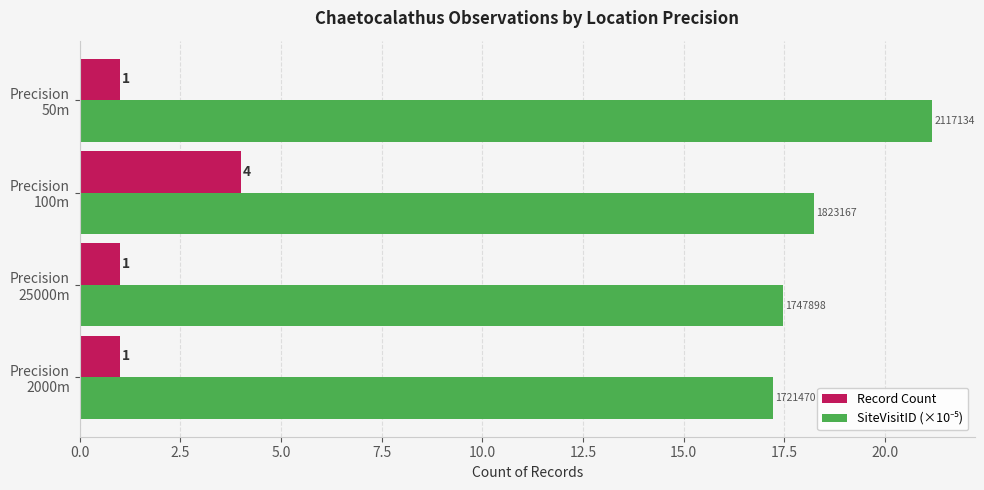

How many Record Count values are between 1 and 4?

4